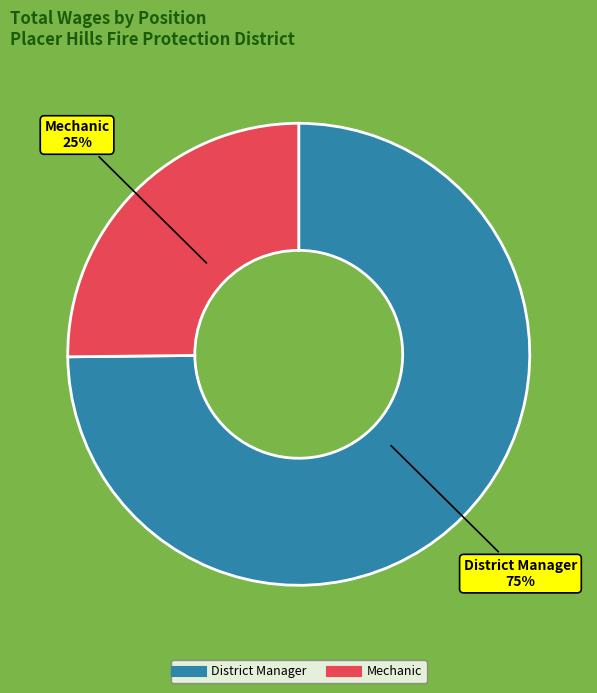

Which has a higher value, Mechanic or District Manager?

District Manager